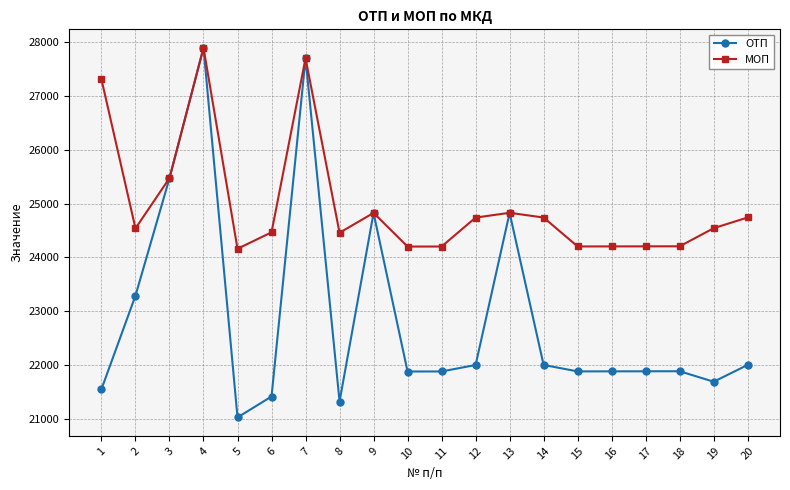

What is the sum of all МОП values?

499613